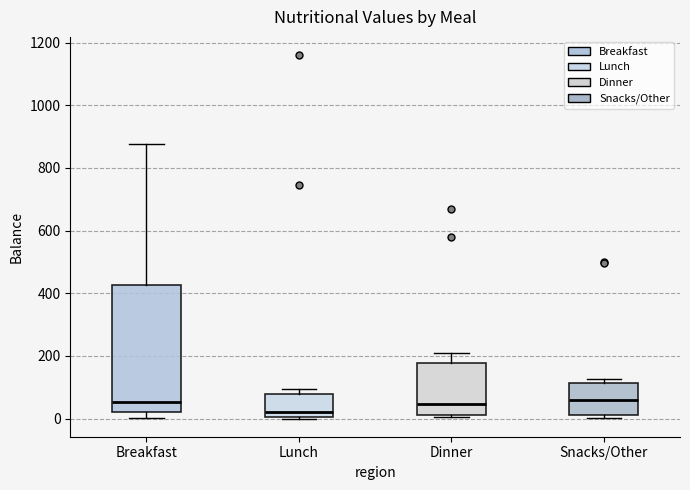

Reading left to right, transcribe this box plot: for each box, give where its median line is, the range the box spans, and where its two whiskers end, as read against the y-axis. The values are not printed on the chart, so give them approximately, as read against the axis.

Breakfast: median 60, box 20 to 420, whiskers 0 to 880
Lunch: median 20, box 0 to 80, whiskers 0 (just below the box's lower edge) to 100
Dinner: median 40, box 20 to 180, whiskers 0 to 220
Snacks/Other: median 60, box 20 to 120, whiskers 0 to 120 (just above the box's upper edge)